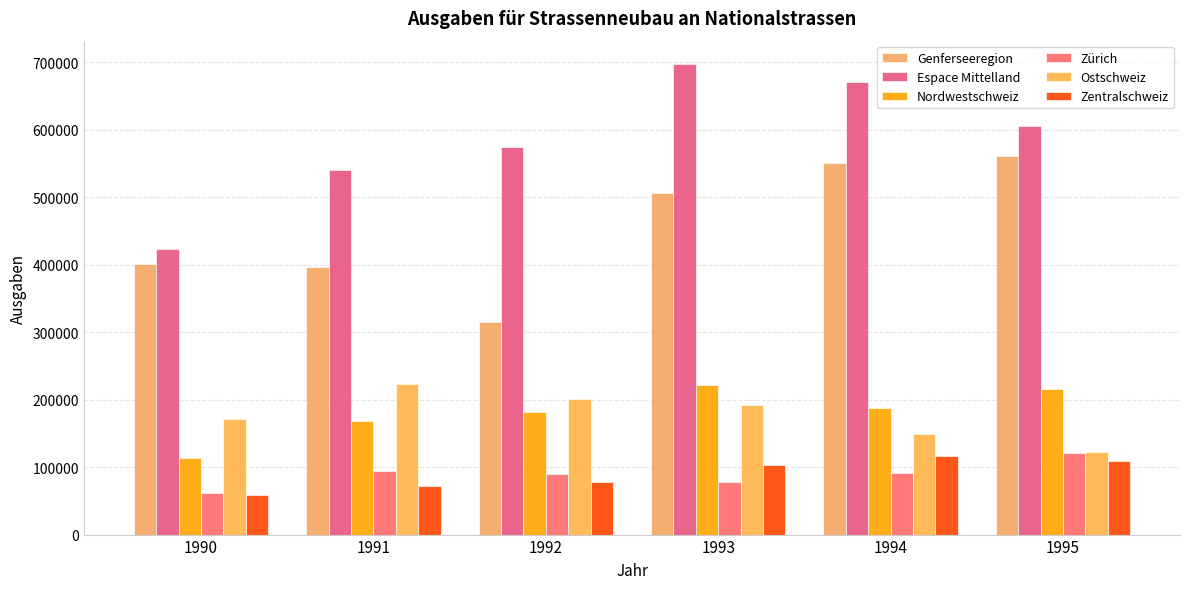

Reading left to right, list all the values displayed in this chart.

Genferseeregion: 401004	396779	315639	506688	549929	561256
Espace Mittelland: 423024	540758	573765	697049	671364	605796
Nordwestschweiz: 112850	167713	181698	222170	186869	216168
Zürich: 61637	93693	89320	77599	90903	120934
Ostschweiz: 170656	222614	201643	191485	149098	122228
Zentralschweiz: 58344	72711	77385	103045	117100	109436